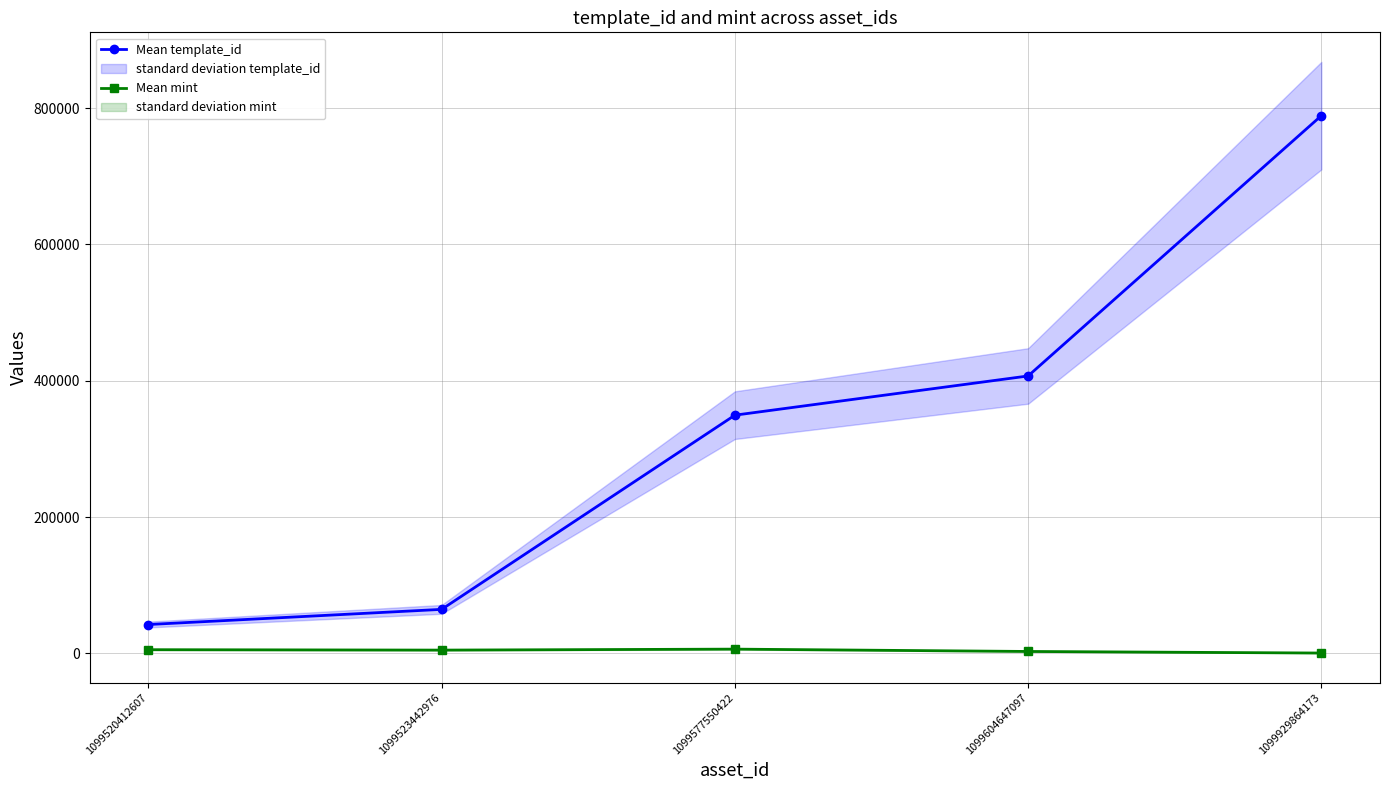

List the labels in order of Mean mint value, largest first.

1099577550422, 1099520412607, 1099523442976, 1099604647097, 1099929864173